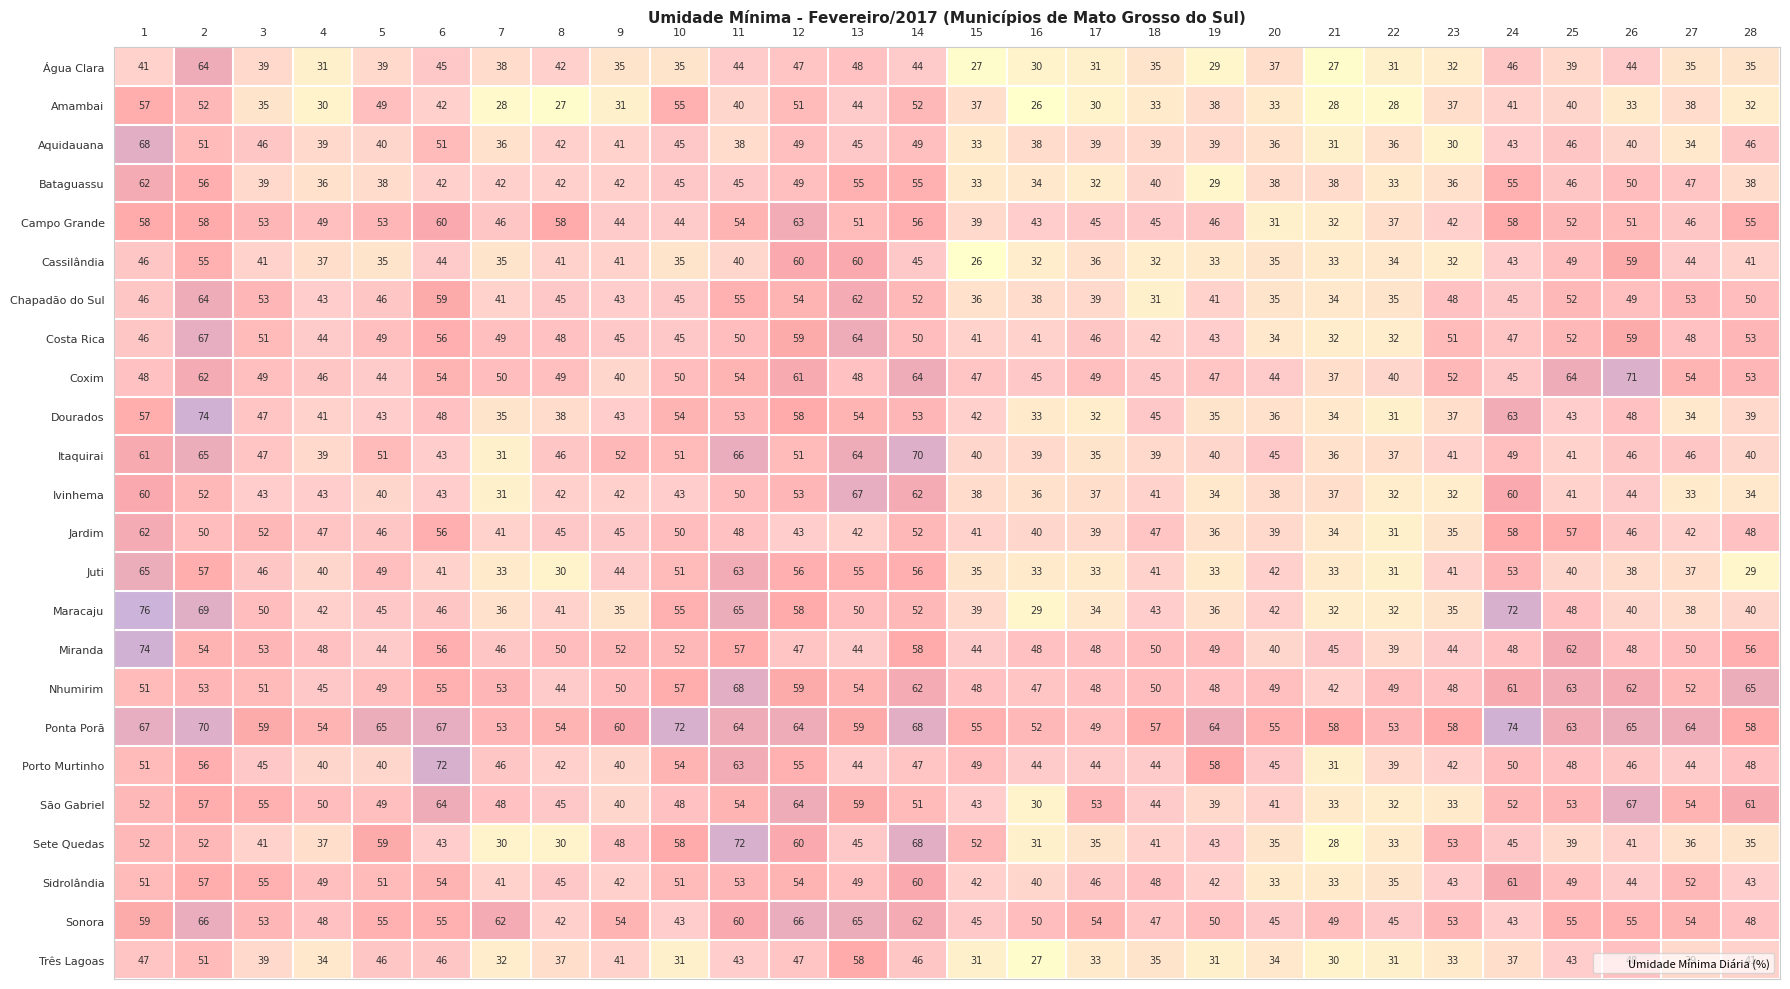

What is the average value of the São Gabriel series?

49